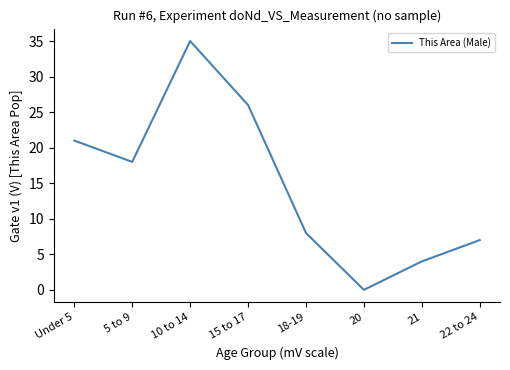

What is the greatest value displayed?

35